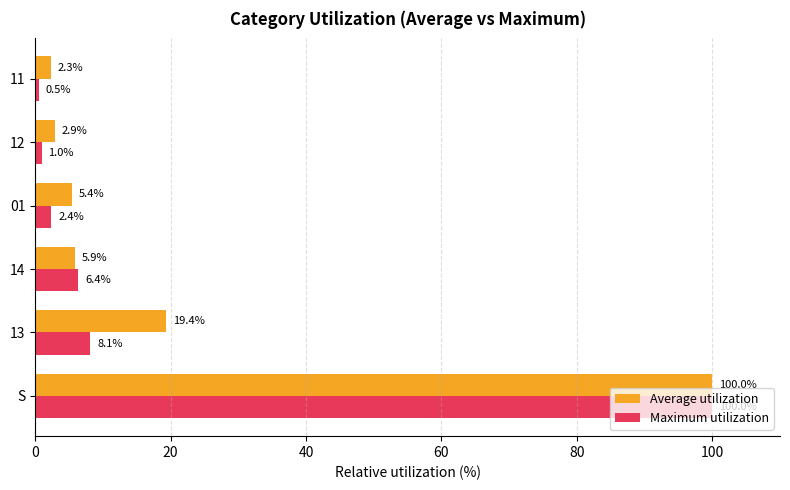

Rank the series by their average value, from highest to lowest.

Average utilization, Maximum utilization